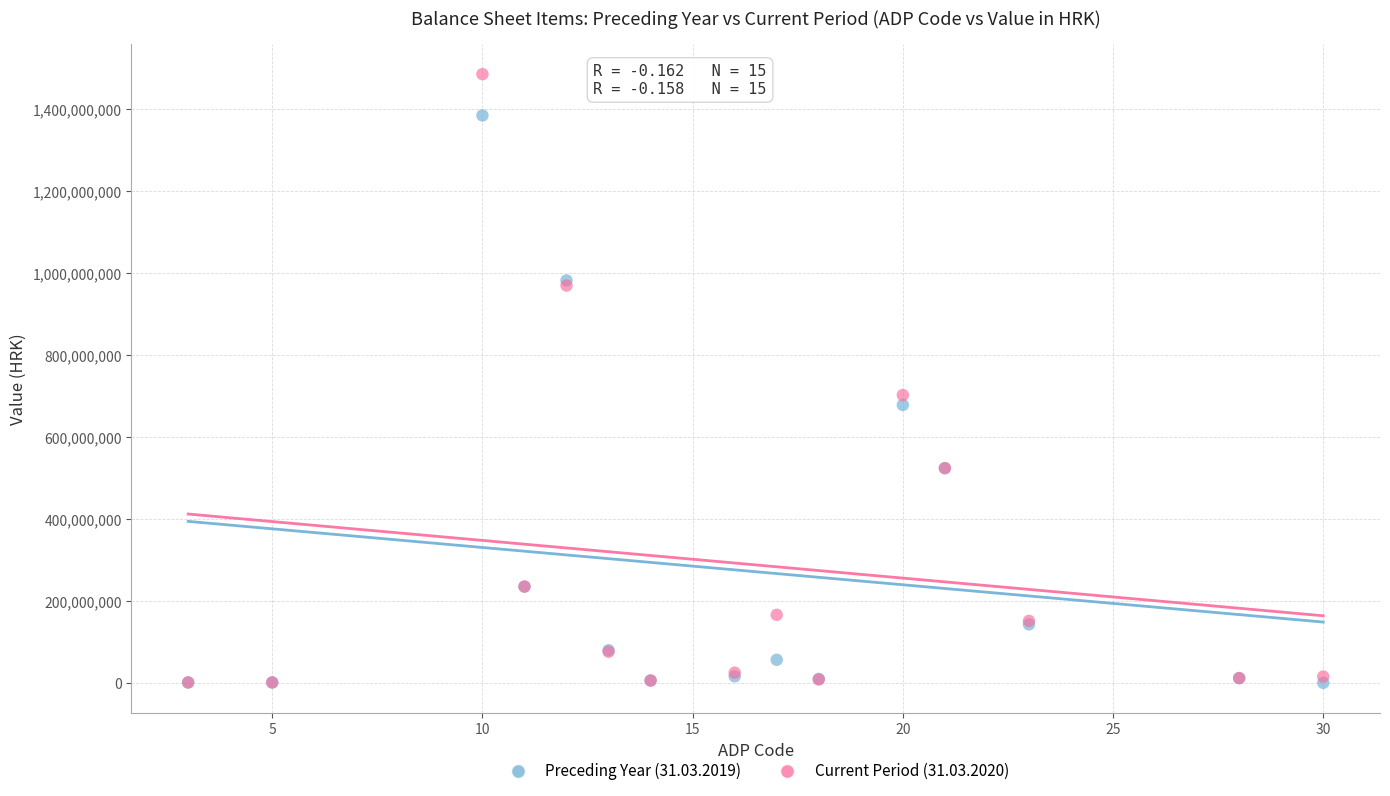

What are all the series names shown in the legend?

Preceding Year (31.03.2019), Current Period (31.03.2020)